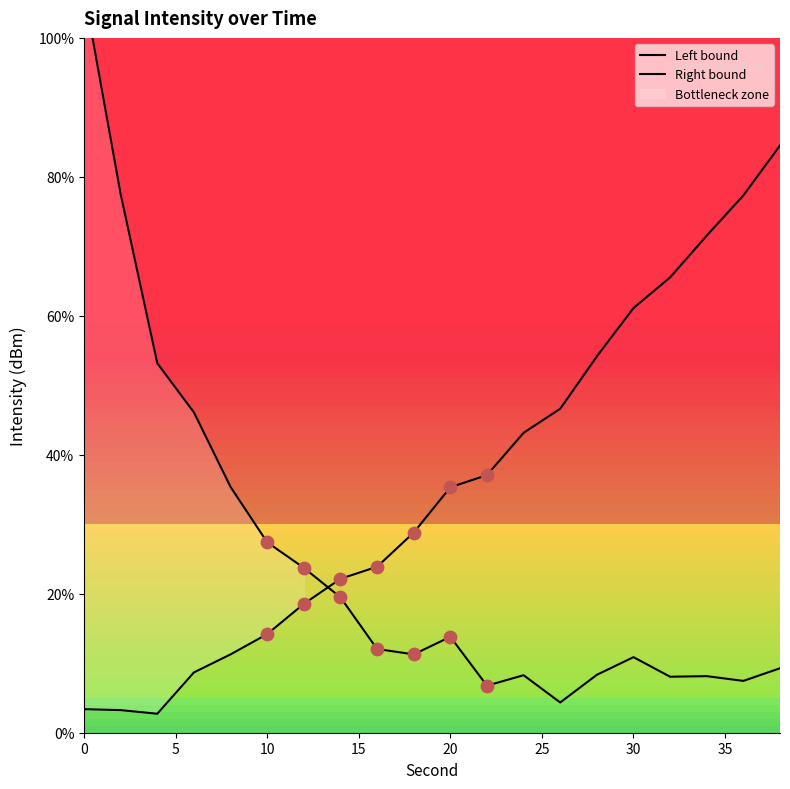

Which series reaches the minimum Y coordinate?

Right bound